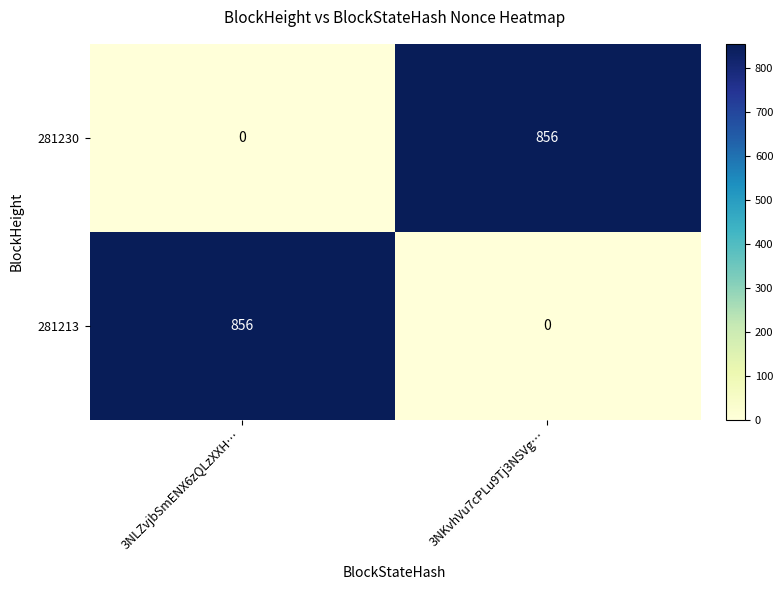

What is the sum of the 281213 values at 3NLZvjbSmENX6zQLzXXH… and 3NKvhVu7cPLu9Tj3NSVg…?

856